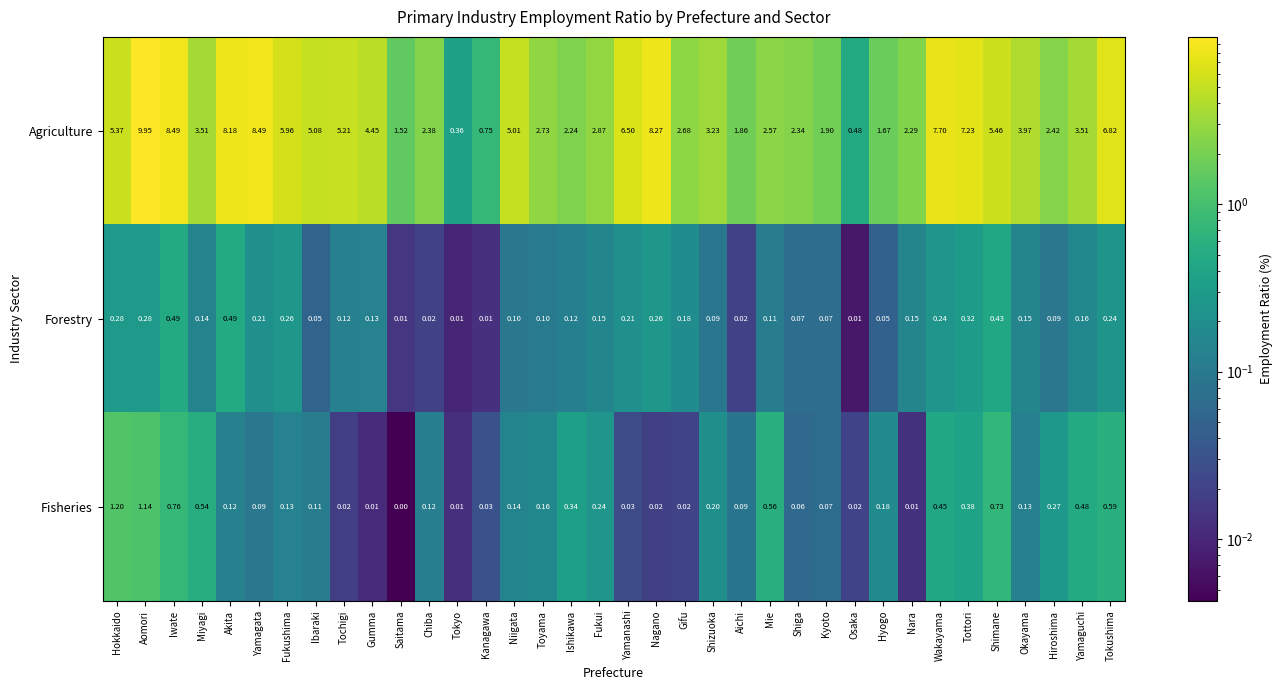

Which series has the largest total across all categories?

Agriculture